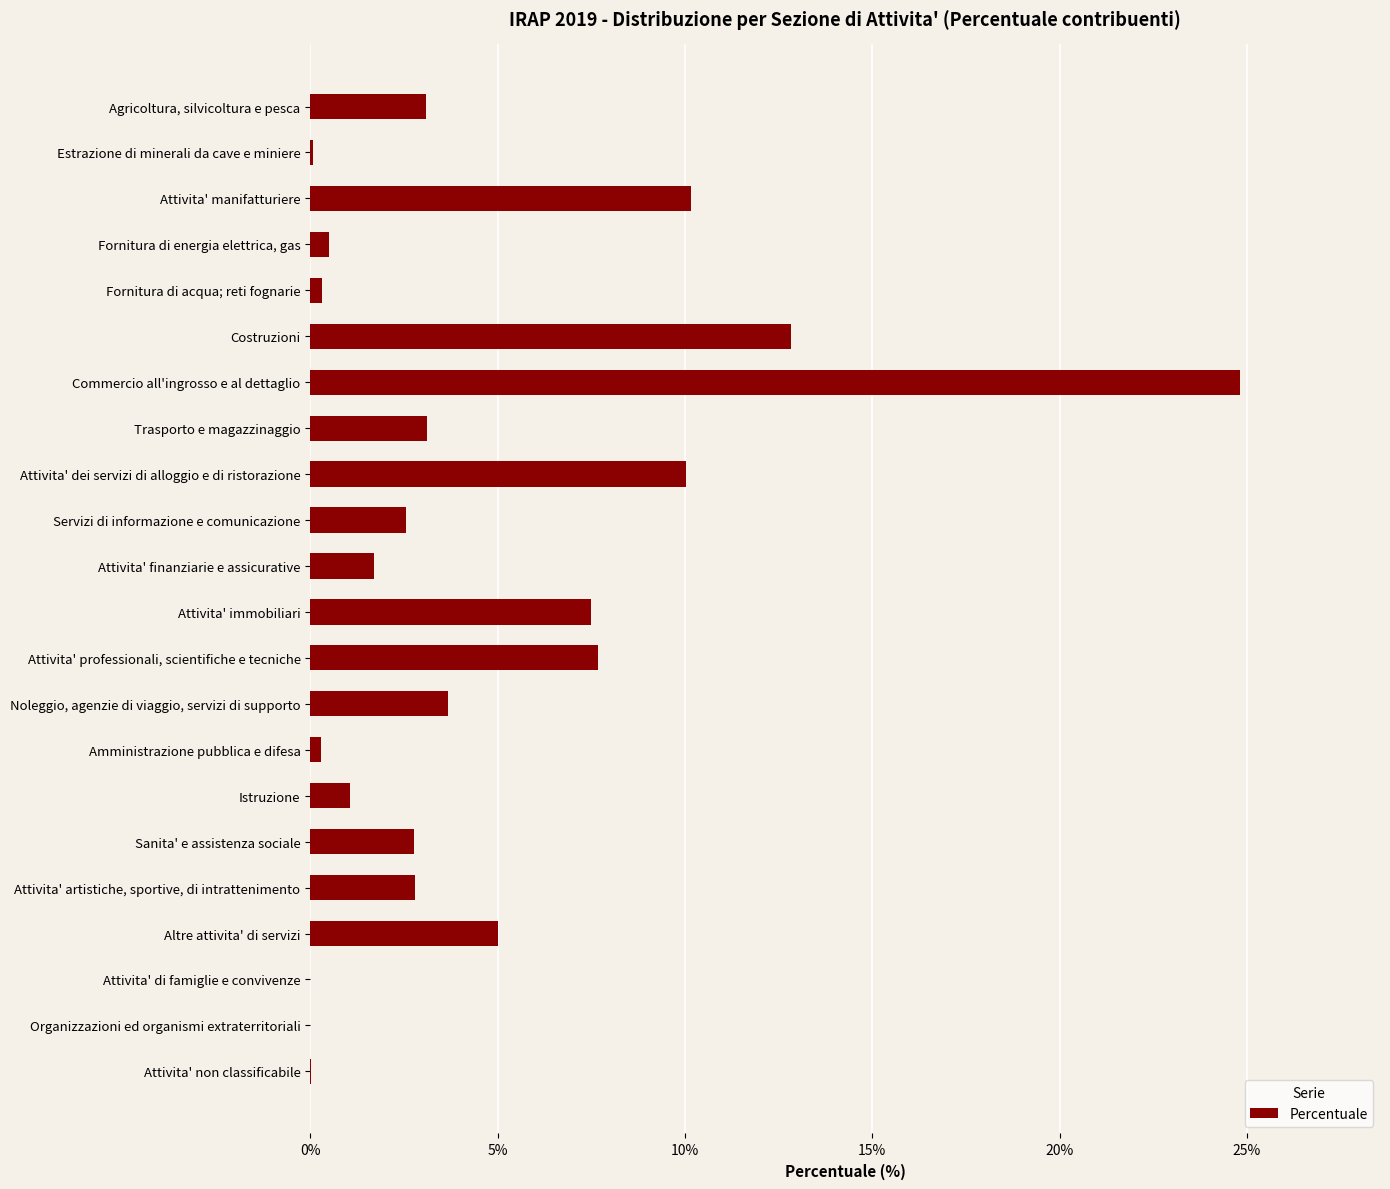

What is the ratio of the value at Istruzione to the value at Attivita' finanziarie e assicurative?

0.6